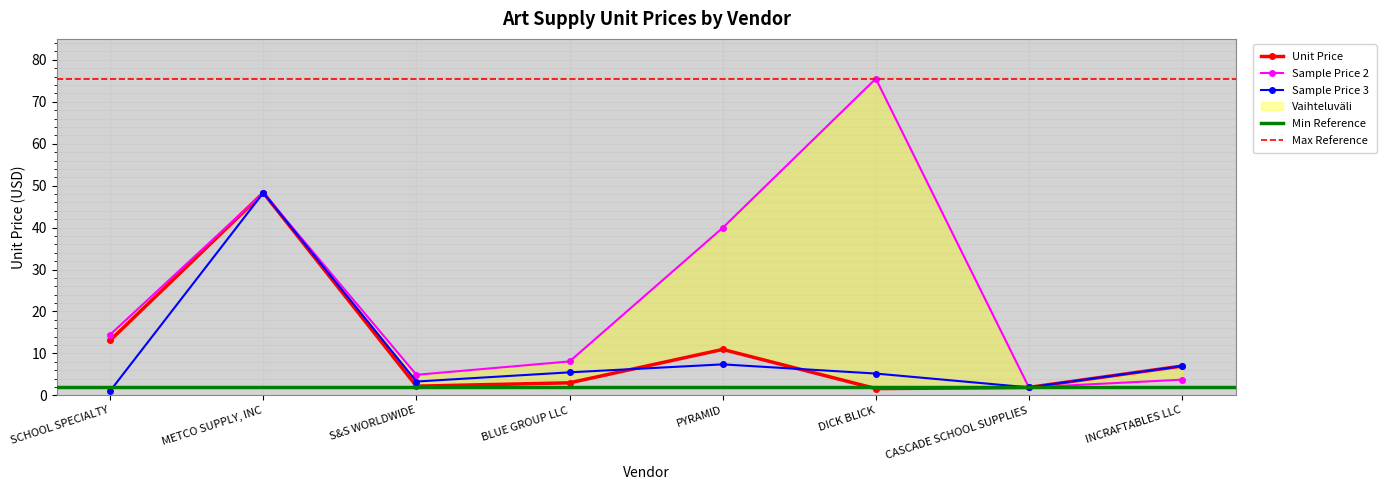

The value of Sample Price 2 at BLUE GROUP LLC is 8.1. True or false?

True